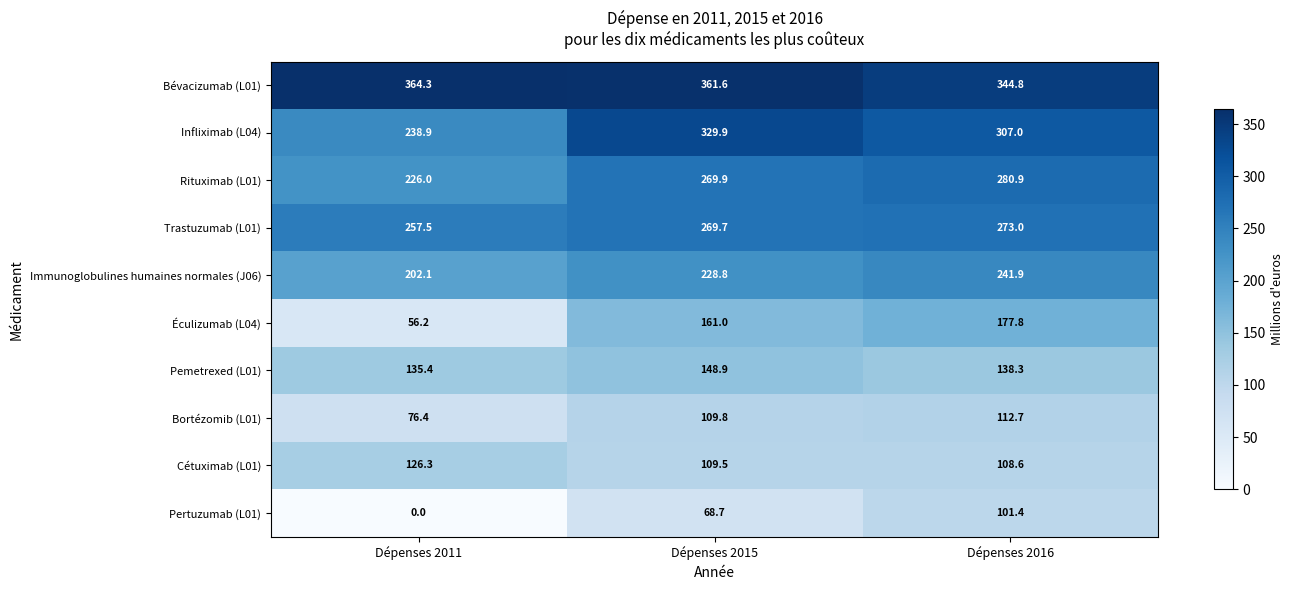

The Pertuzumab (L01) series shows 101.4 at Dépenses 2016. True or false?

True